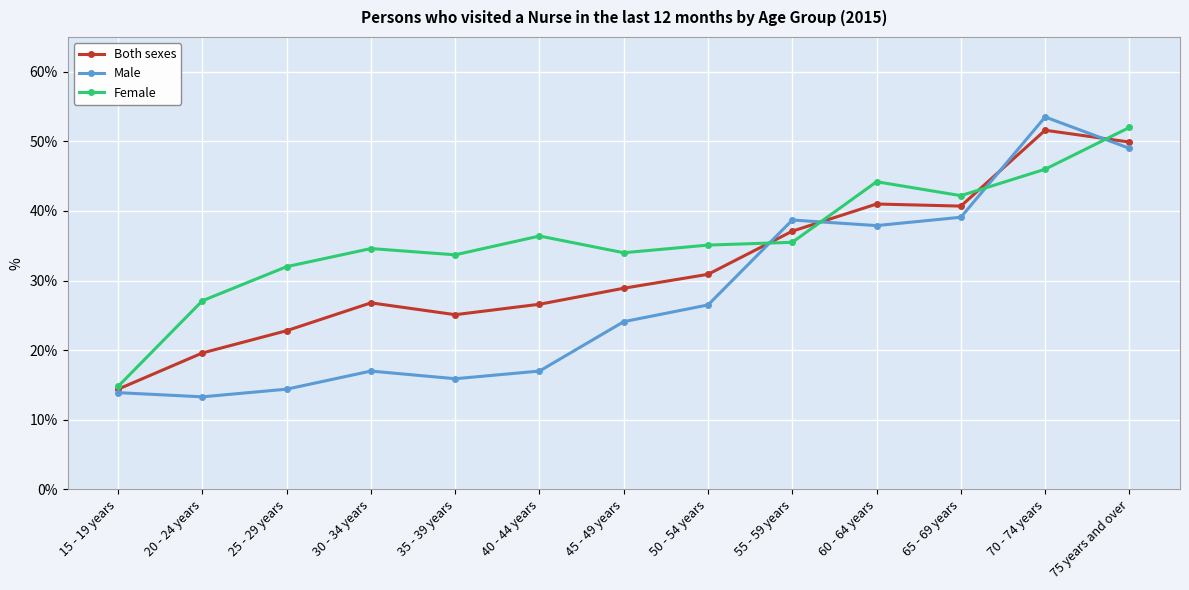

What is the maximum value for Both sexes?

51.6